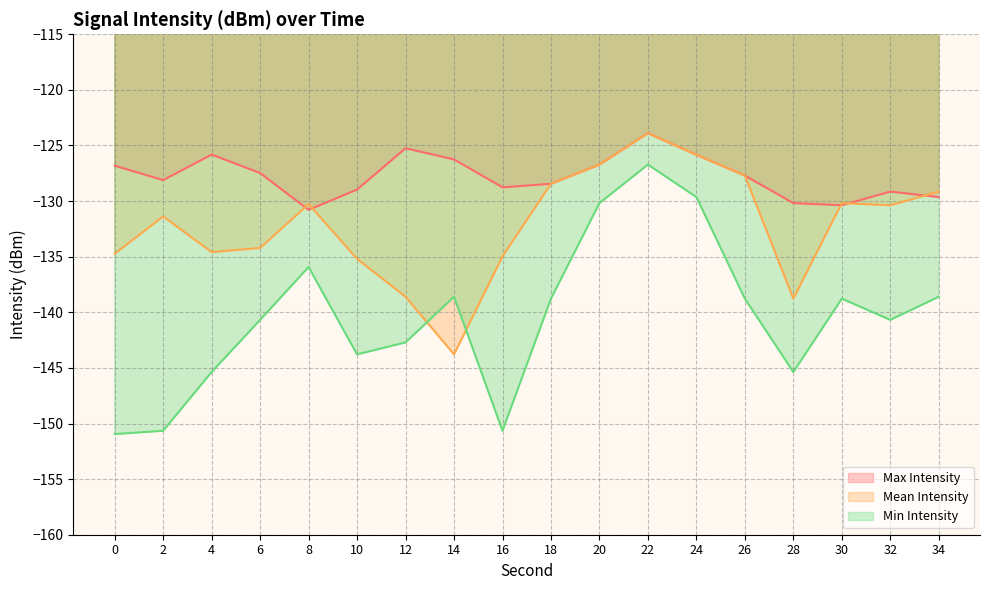

At how many categories does at least one series exceed -130?

15